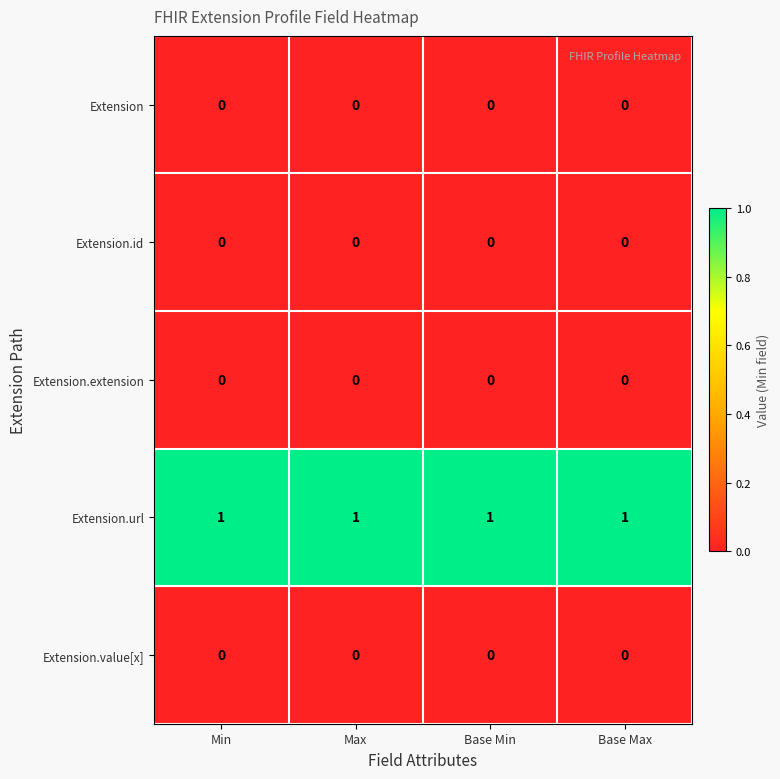

True or false: Extension.extension has a value of 0 at Max.

True